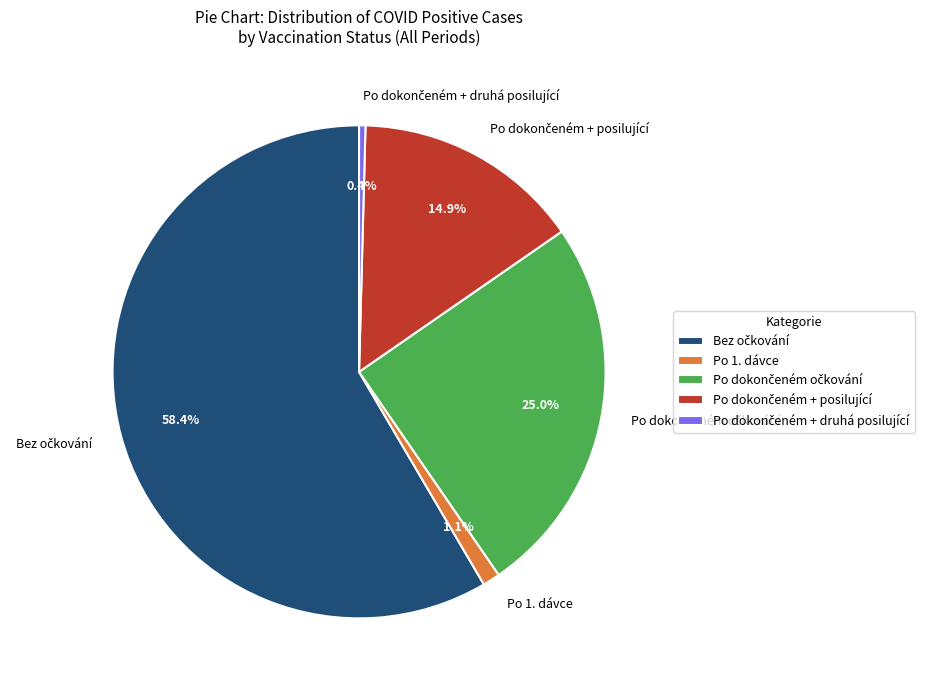

Is there a majority slice in this chart?

Yes